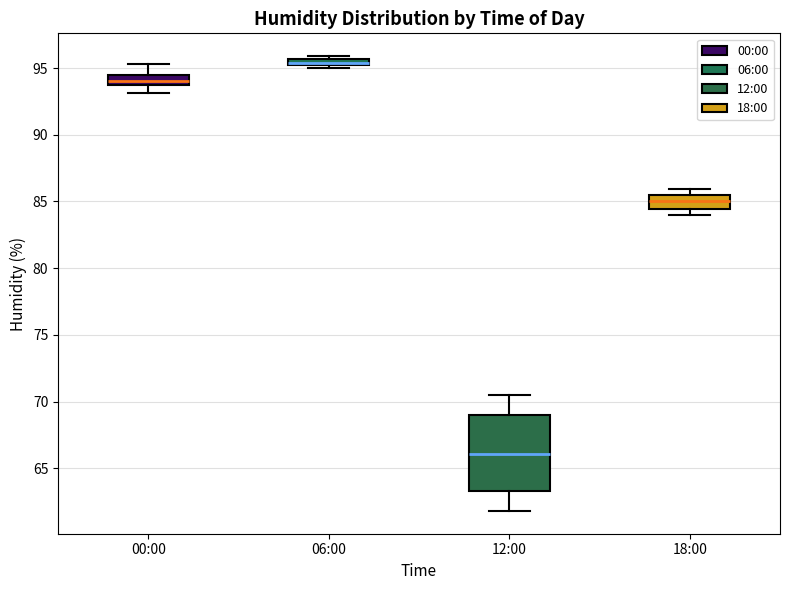

Where is the lower edge of the box for 06:00 on the y-axis? The values are not printed on the chart, so give them approximately, as read against the axis.

95.0